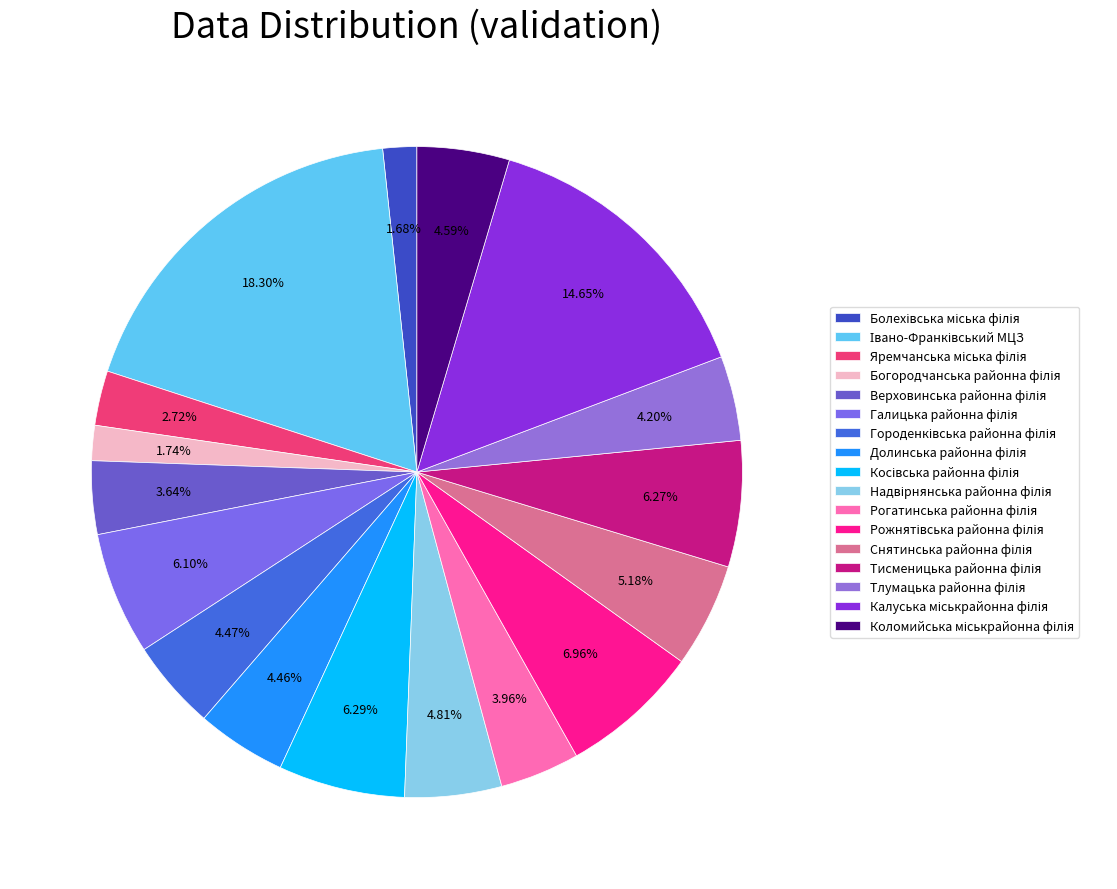

Count the number of slices in the pie.

17